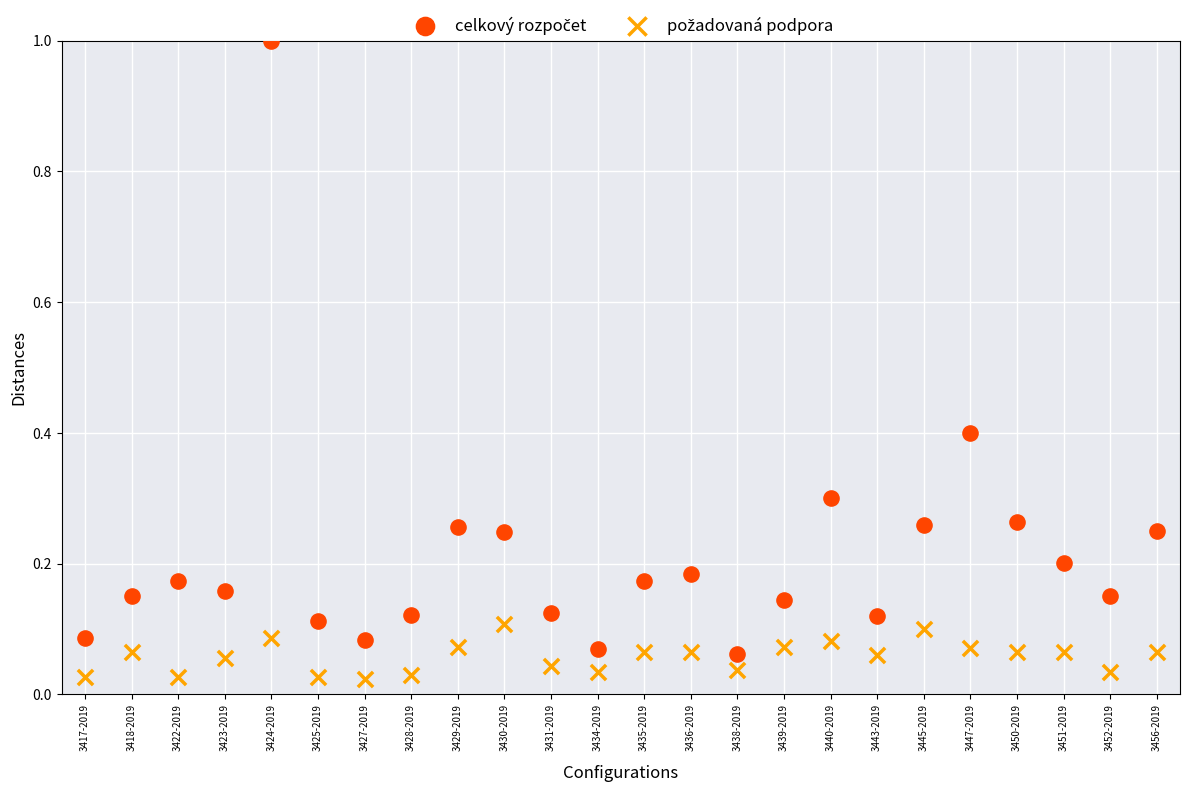

Across all data points, what is the range of Y values (max minus min)?

1.0